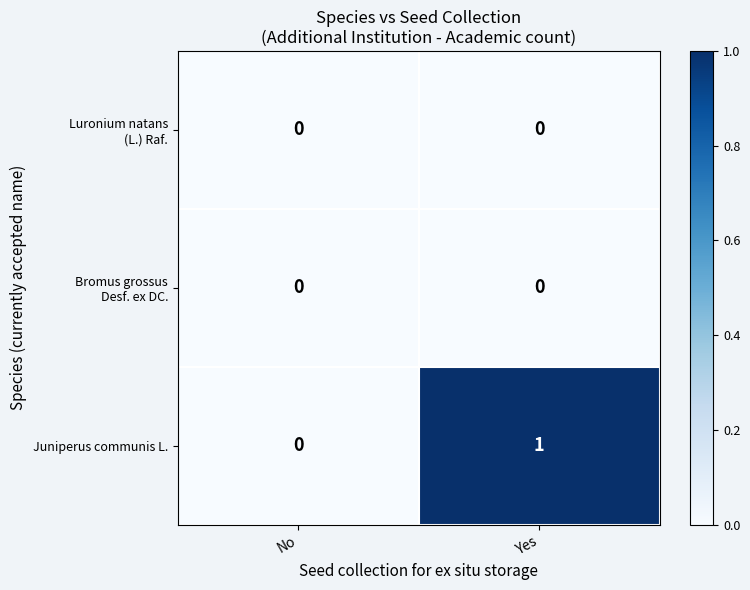

True or false: Juniperus communis L. has a value of 0 at No.

True